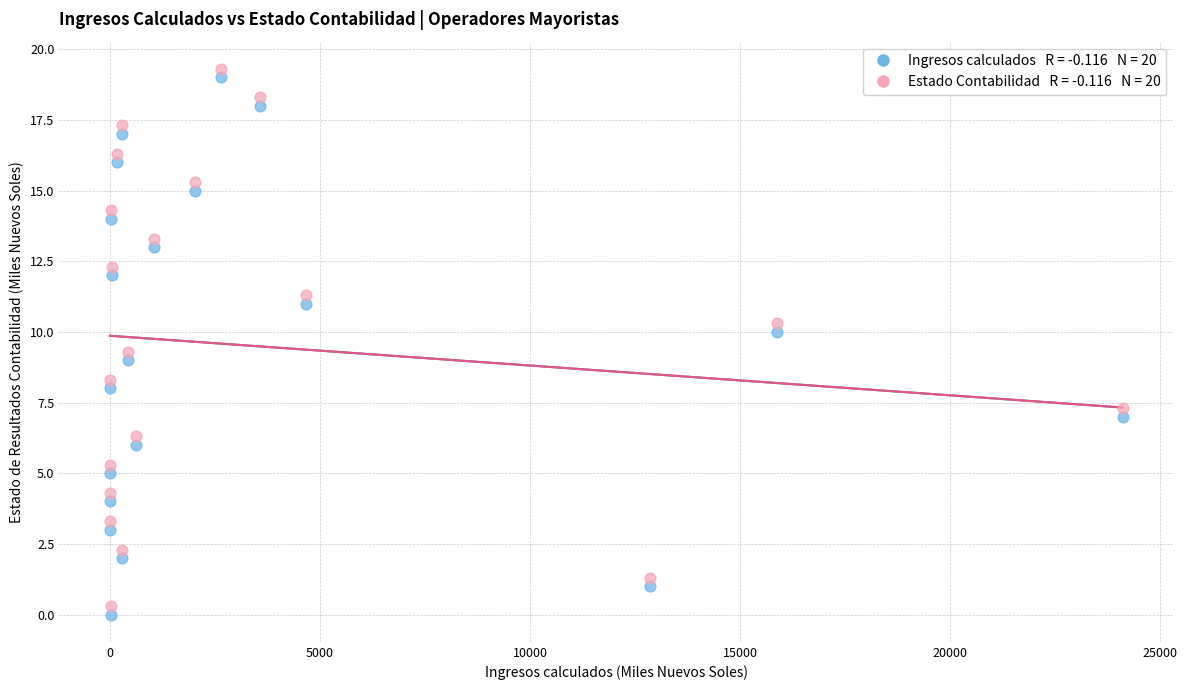

Across all data points, what is the range of X values (max minus min)?

24098.5